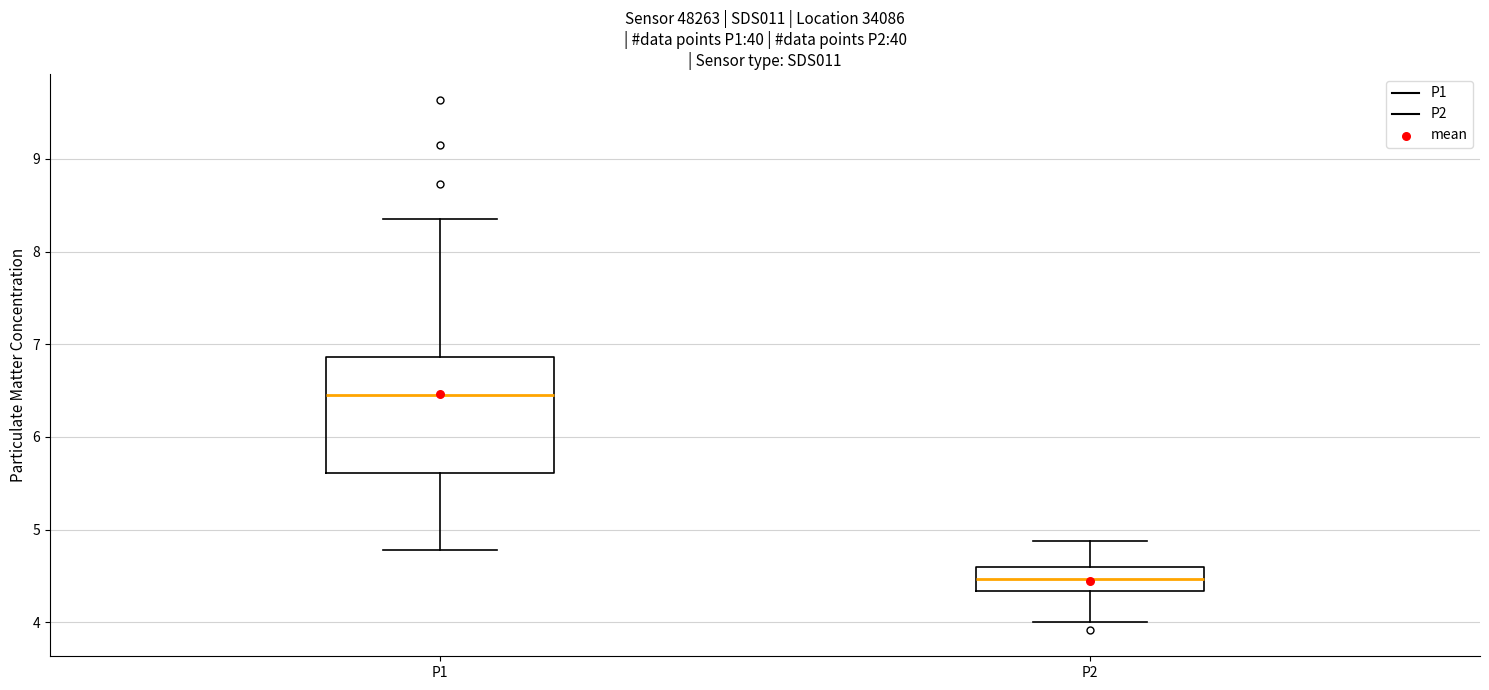

Reading left to right, transcribe this box plot: for each box, give where its median line is, the range the box spans, and where its two whiskers end, as read against the y-axis. The values are not printed on the chart, so give them approximately, as read against the axis.

P1: median 6.5, box 5.6 to 6.9, whiskers 4.8 to 8.4
P2: median 4.5, box 4.3 to 4.6, whiskers 4.0 to 4.9